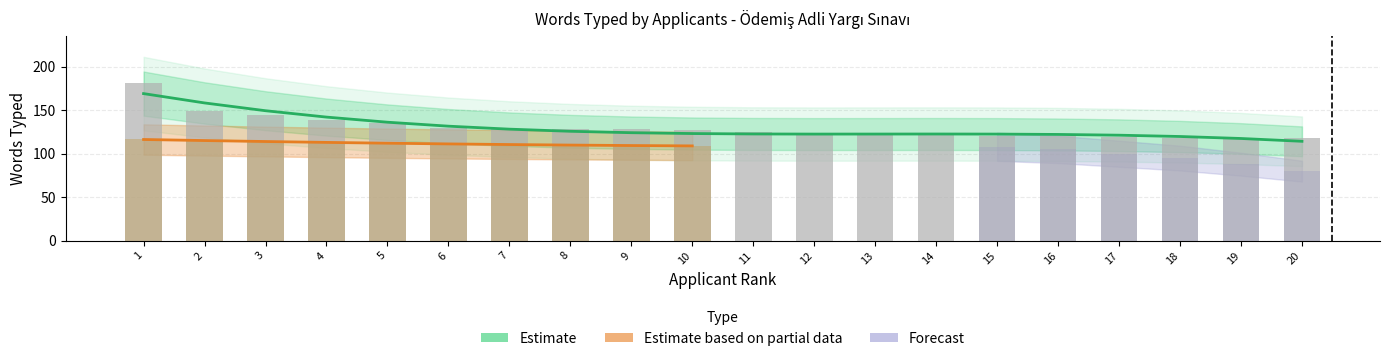

What is the value of the Estimate based on partial data bar at the 4th from the left?

113